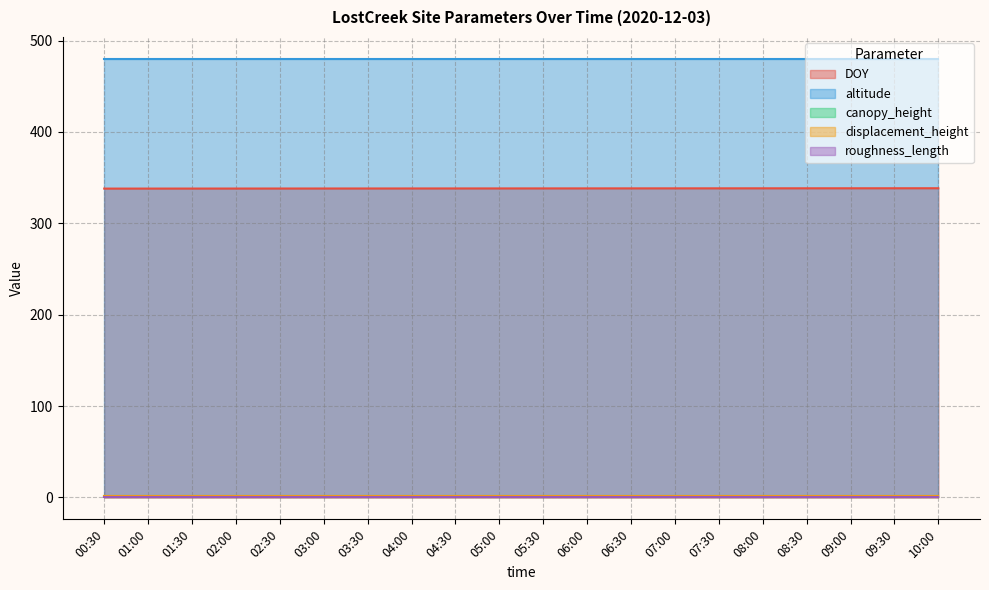

What is the maximum value for displacement_height?

1.0